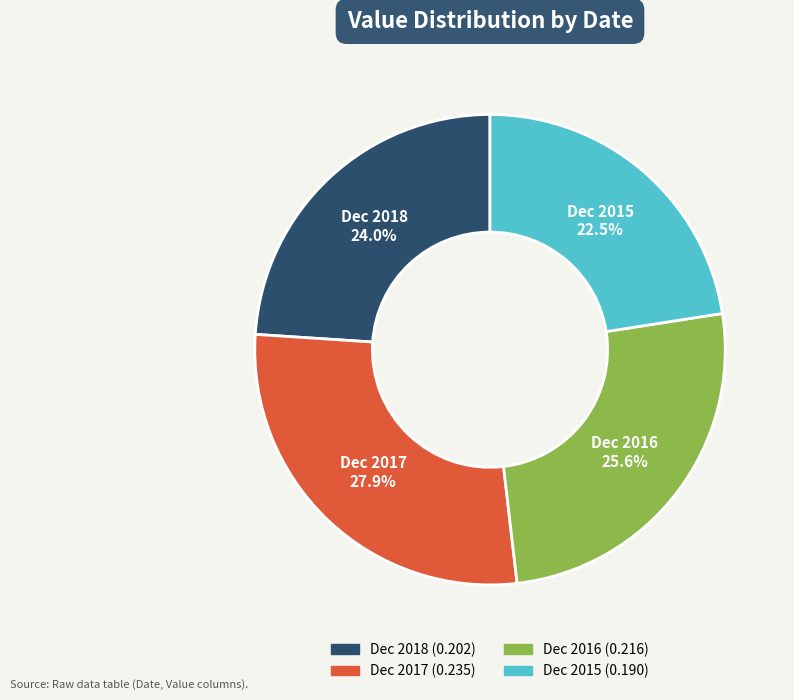

Is there any slice that represents more than half of the pie?

No